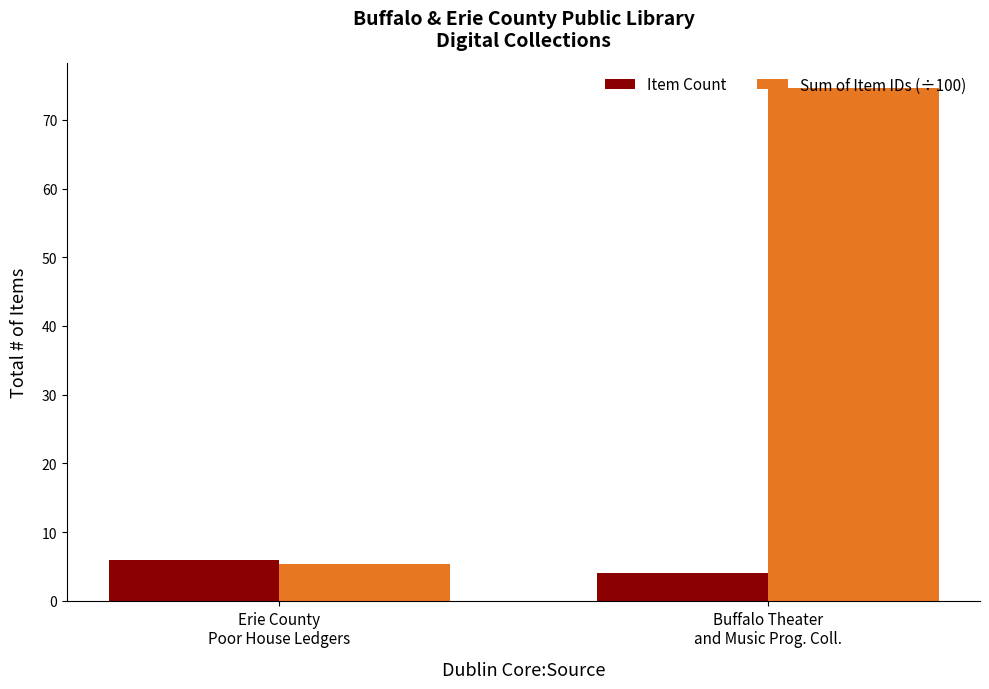

Which series has the largest range (max minus min)?

Sum of Item IDs (÷100)